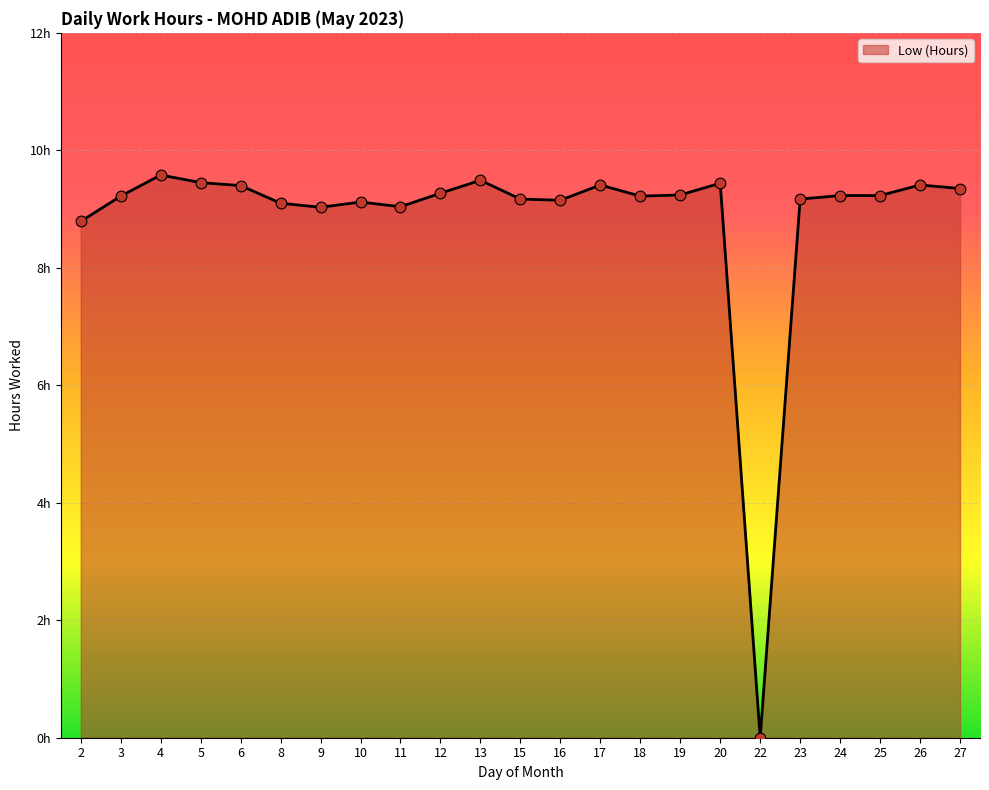

What is the ratio of the value at 10 to the value at 27?

1.0